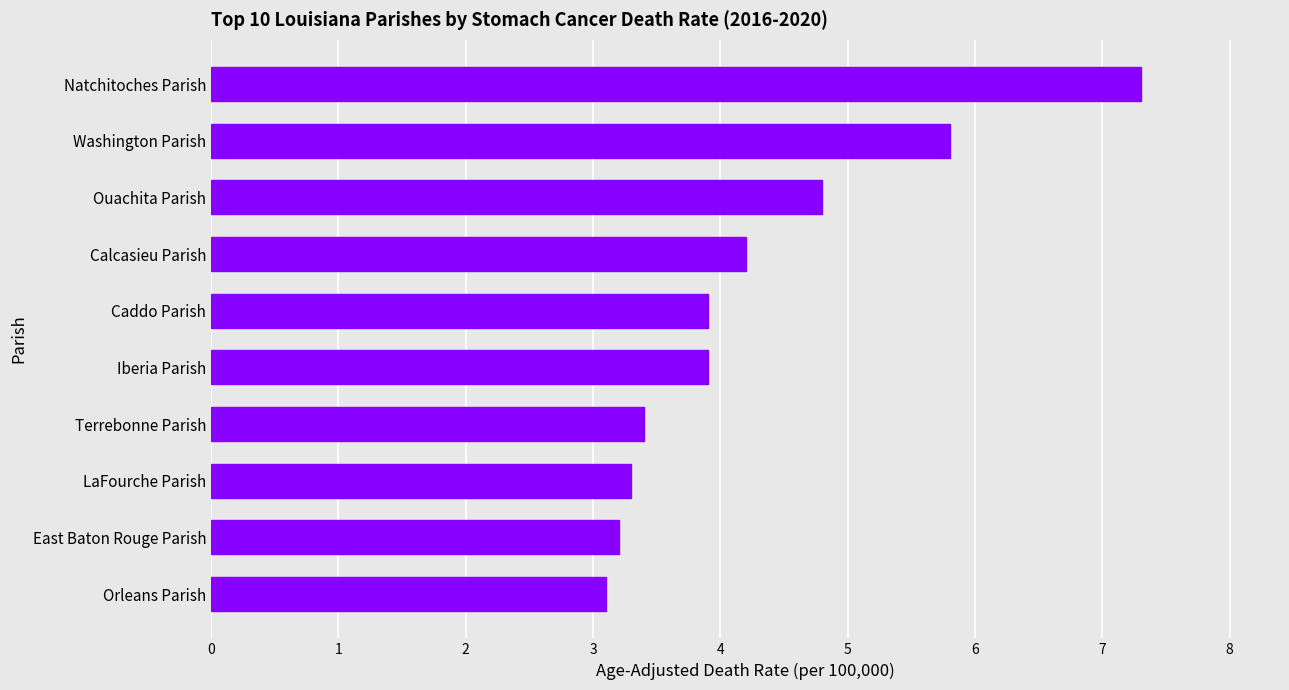

What is the maximum value shown in the chart?

7.3